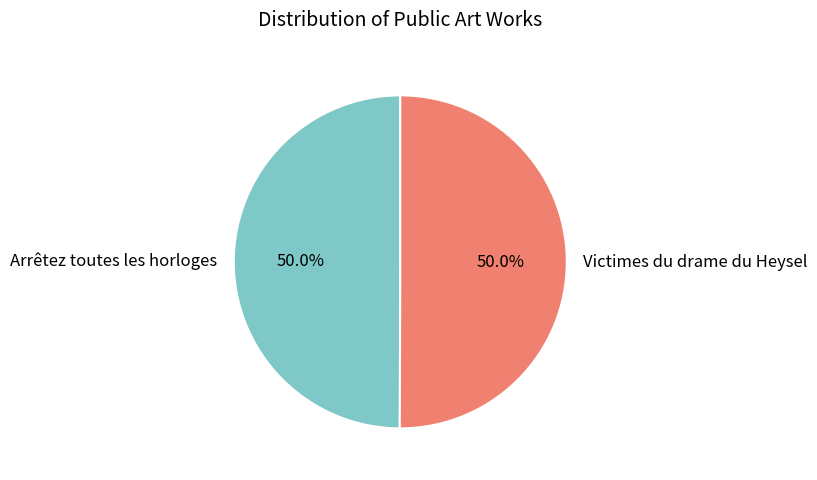

How many slices are in this pie chart?

2